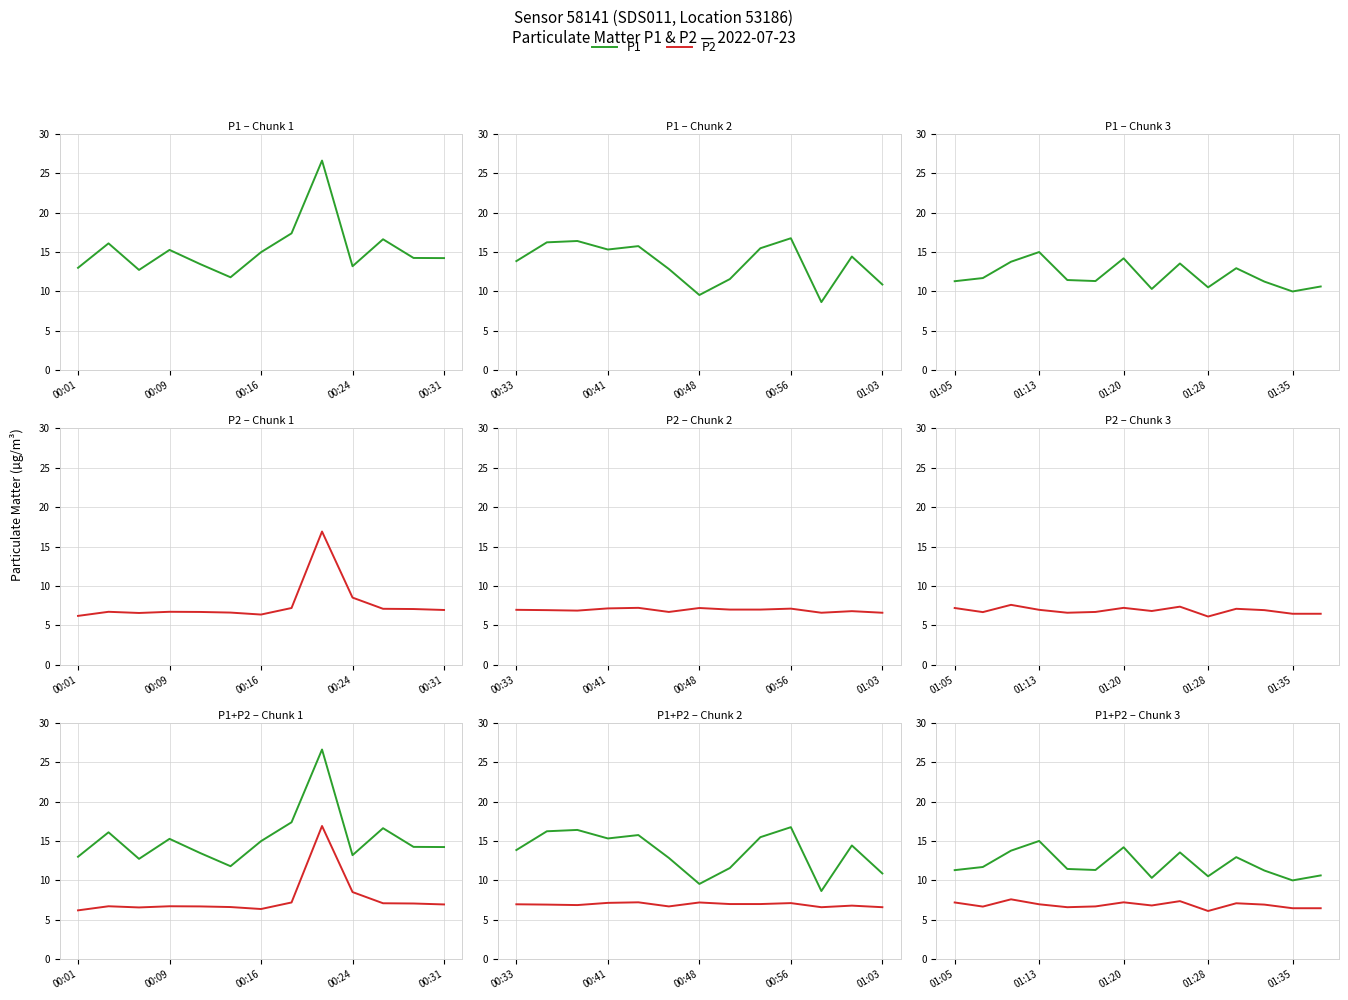

Rank the series by their average value, from lowest to highest.

P2, P1